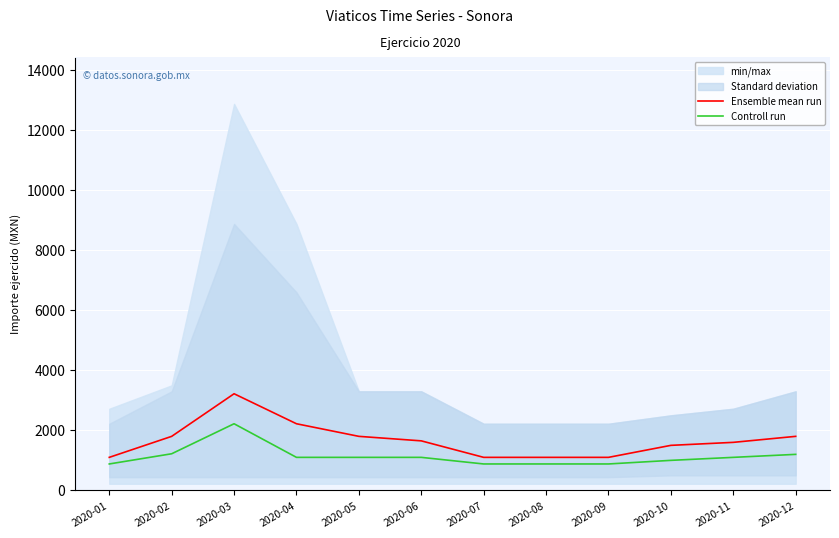

At which category is the sum across all series the highest?

2020-03